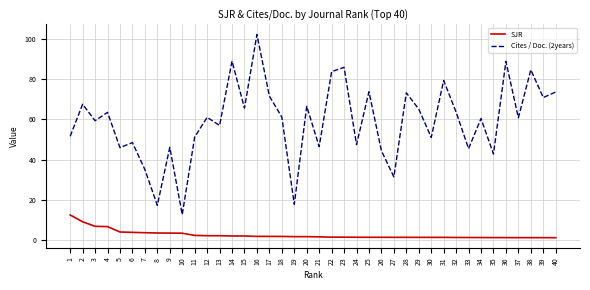

True or false: SJR and Cites / Doc. (2years) intersect in this chart.

False